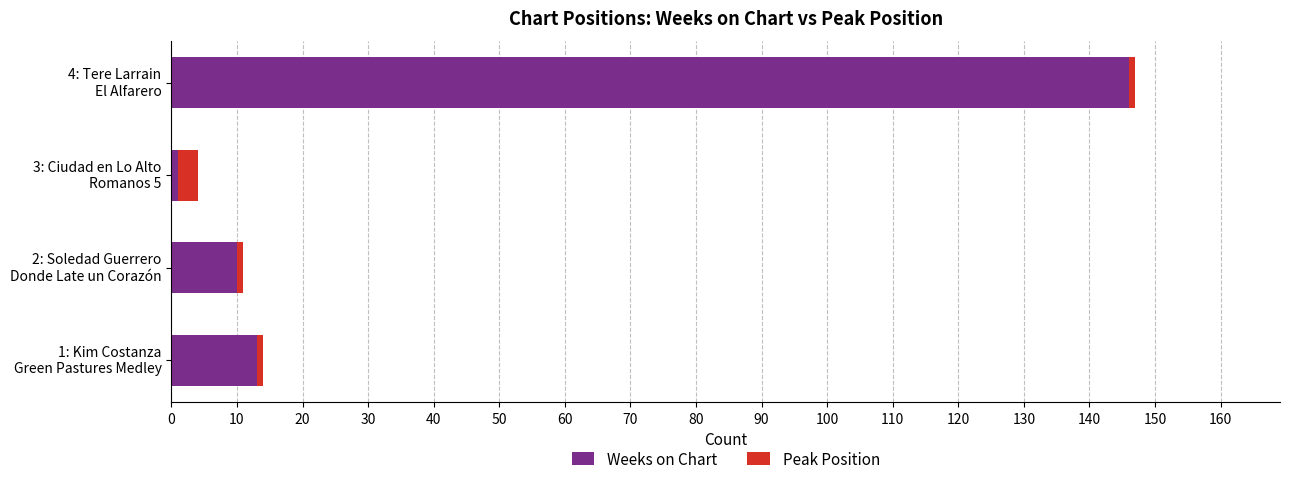

What is the sum of all Weeks on Chart values?

170